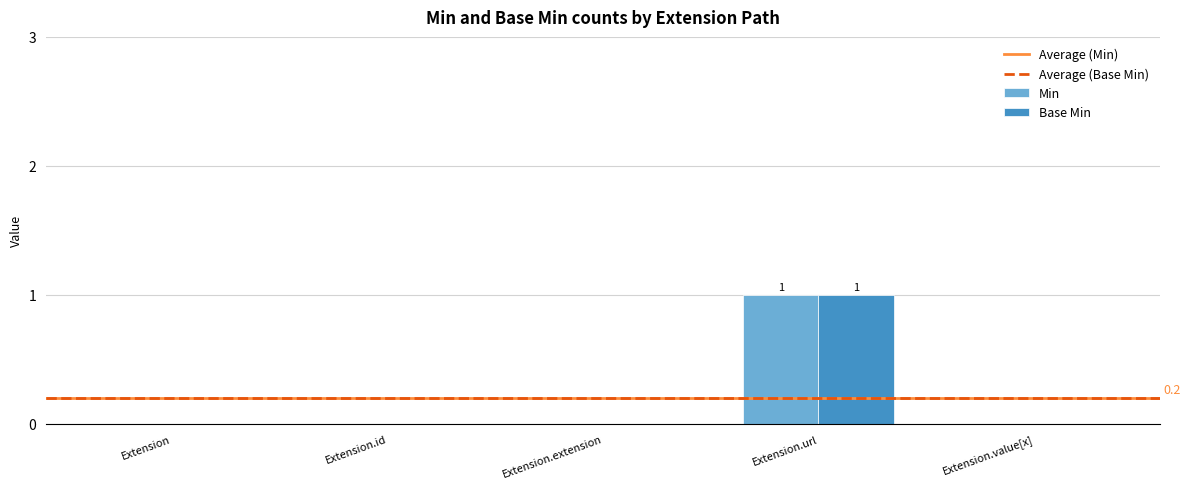

At which category does the chart reach its peak across all series?

Extension.url